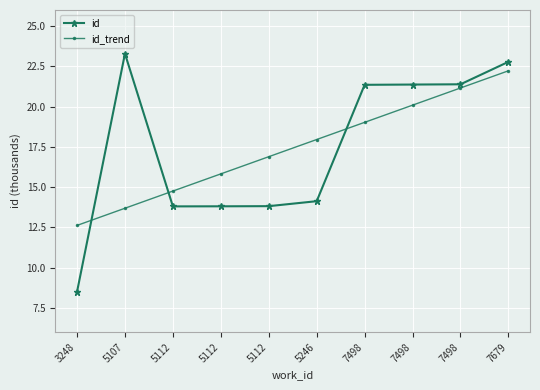

How many data points does each series have?

10